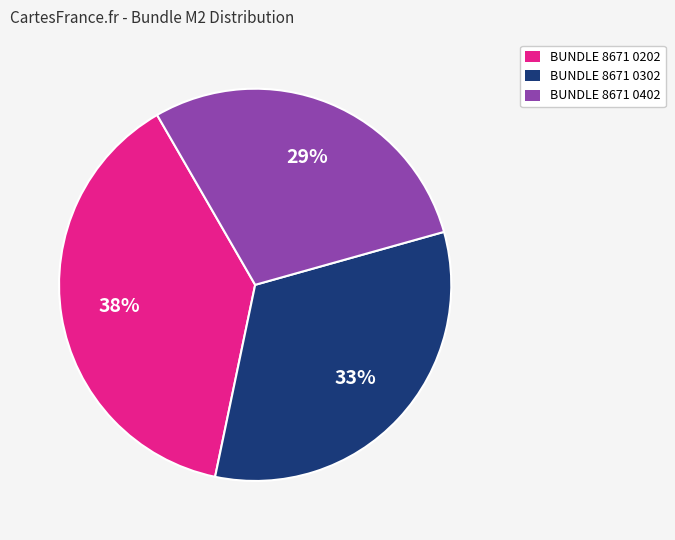

What percentage is the BUNDLE 8671 0302 slice, to the nearest percent?

33%